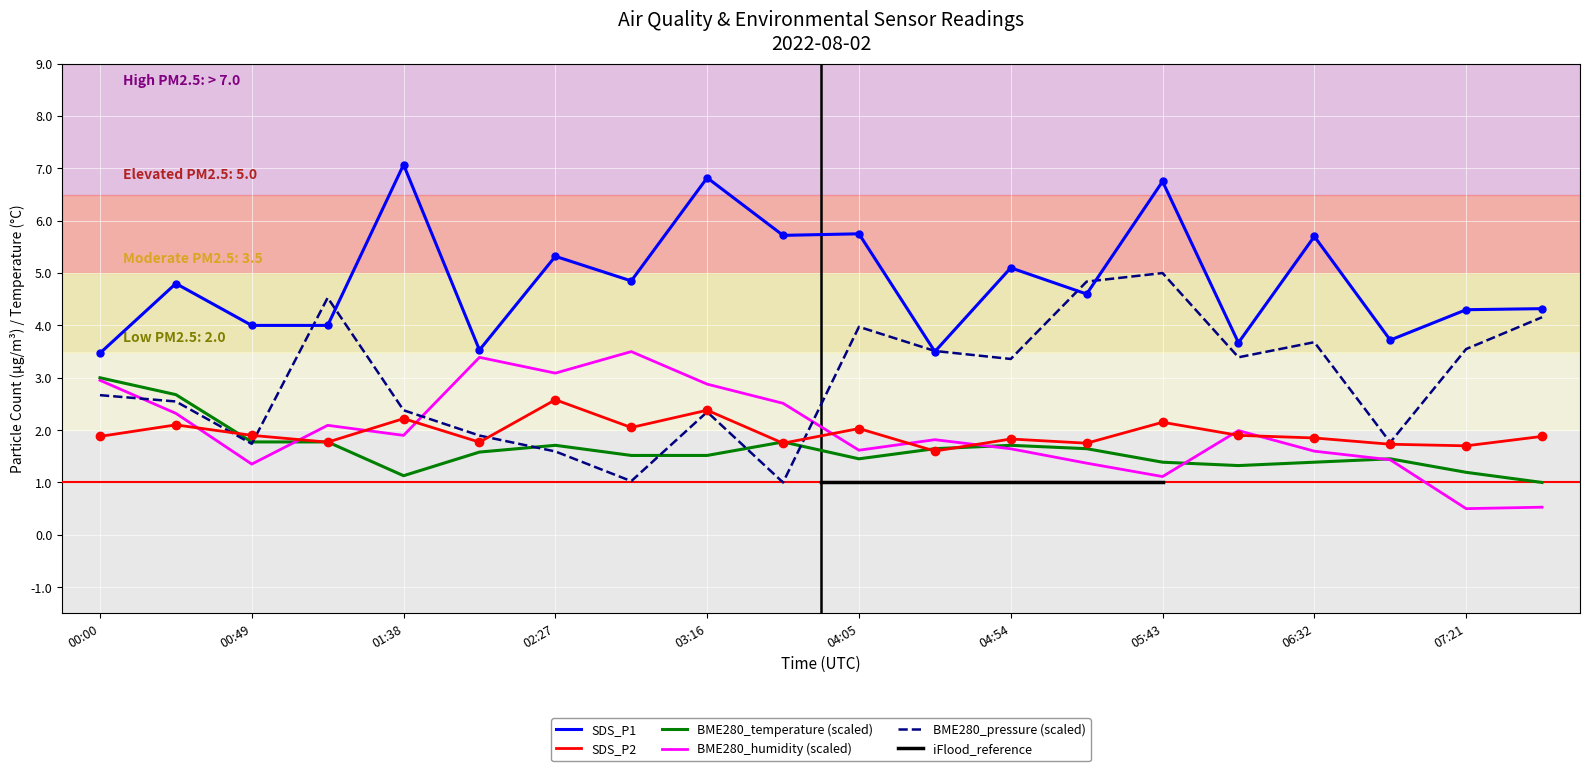

At how many categories does at least one series exceed 3?

20